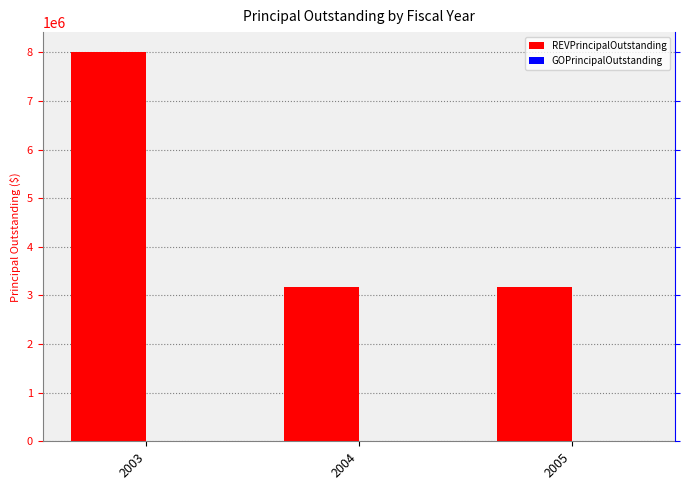

List the labels in order of REVPrincipalOutstanding value, largest first.

2003, 2004, 2005